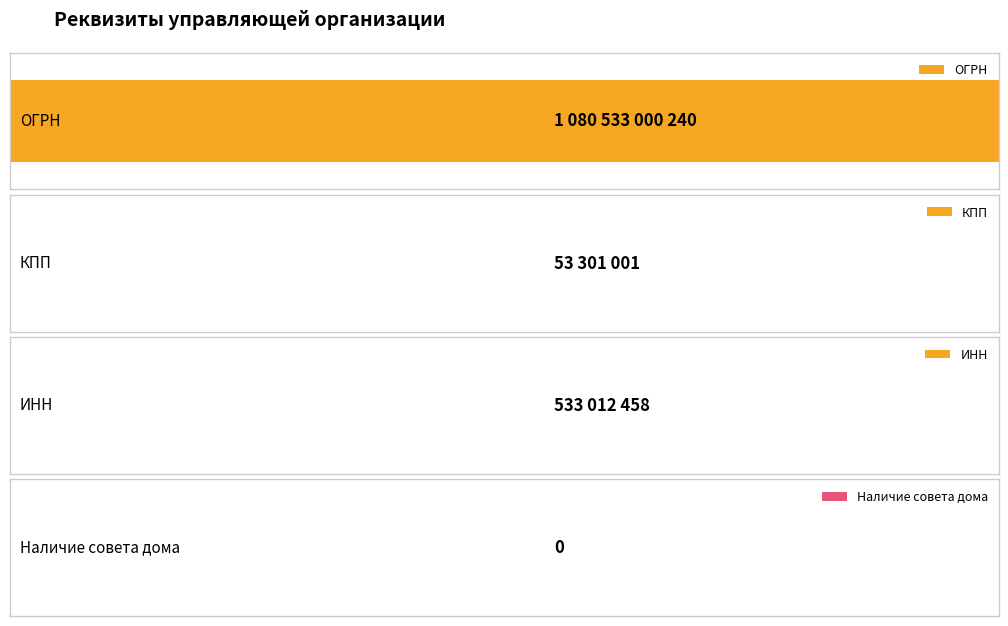

What is the difference between the maximum and minimum values?

1080533000240